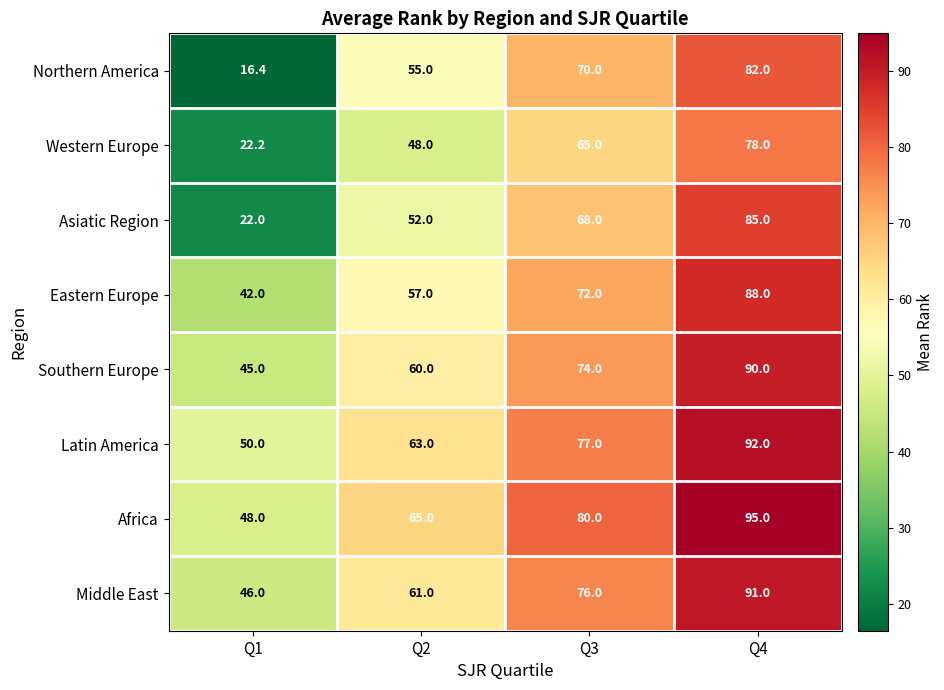

How many Asiatic Region values are between 52 and 85?

3